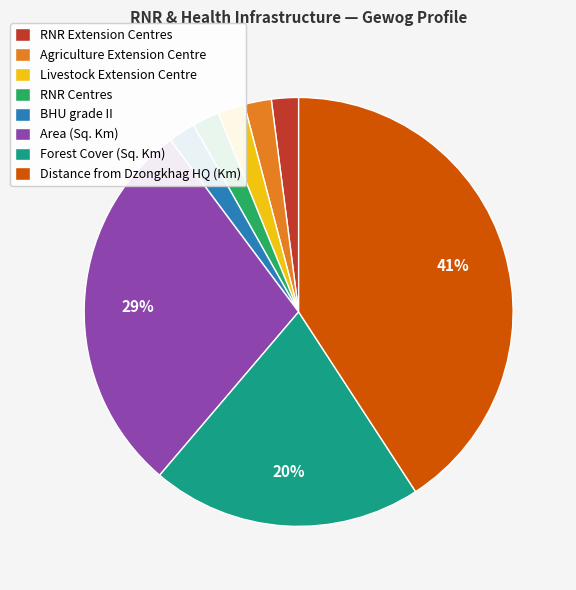

Approximately how many times larger is the value at Forest Cover (Sq. Km) compared to BHU grade II?

10.0